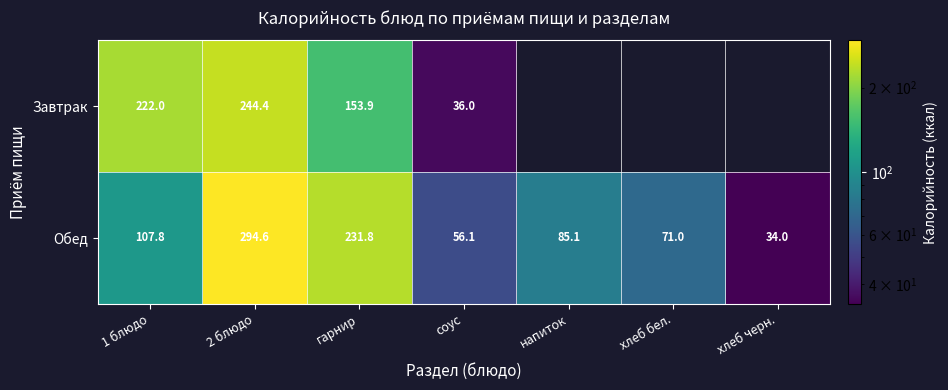

Where is Обед nearest to the value 164?

1 блюдо